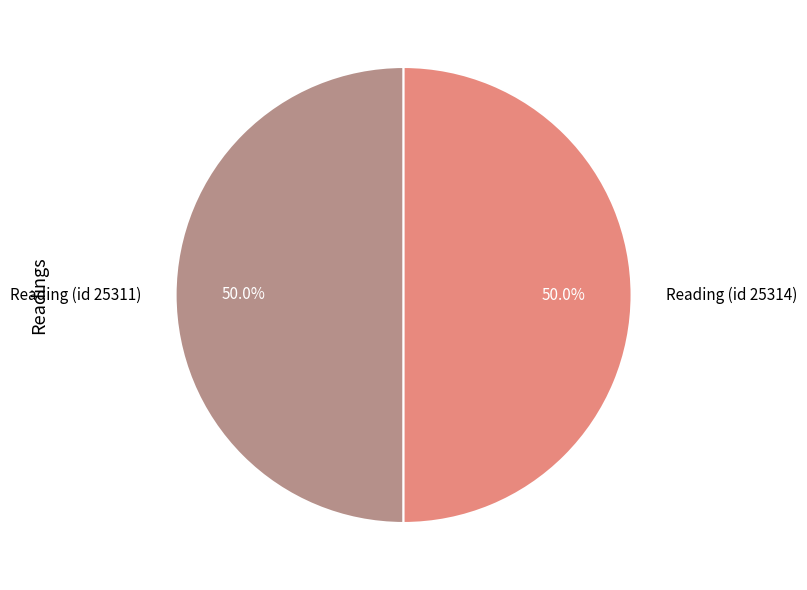

Combined, do Reading (id 25314) and Reading (id 25311) account for over 50%?

Yes